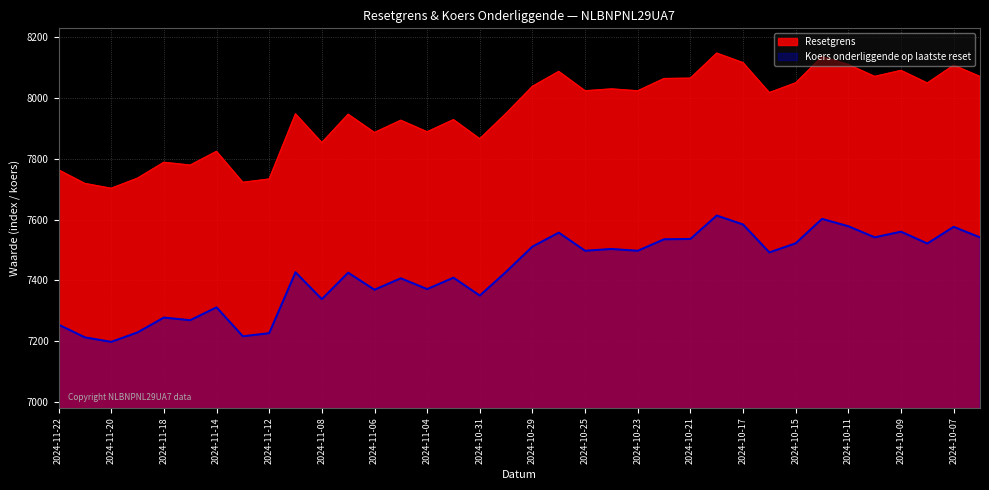

How many lines are shown in the chart?

2